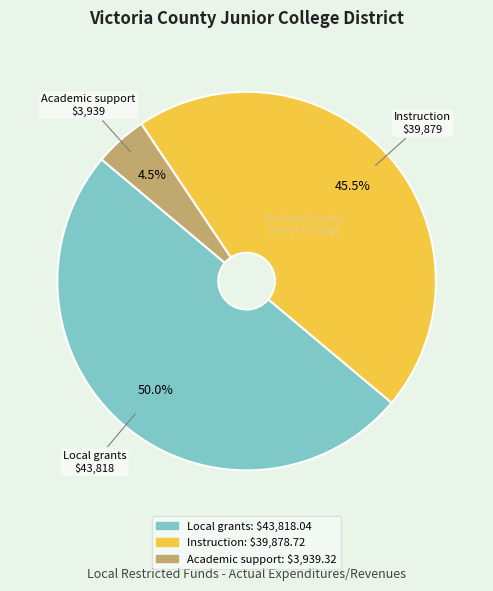

How many segments does this pie chart have?

3